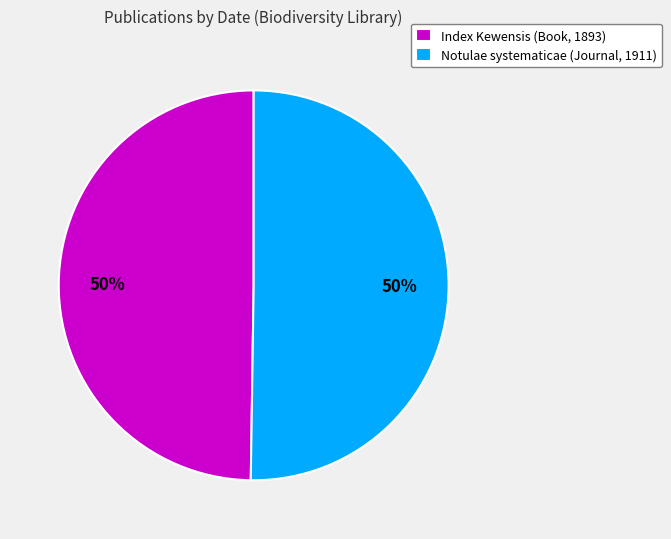

Do Index Kewensis (Book, 1893) and Notulae systematicae (Journal, 1911) together represent more than half of the pie?

Yes